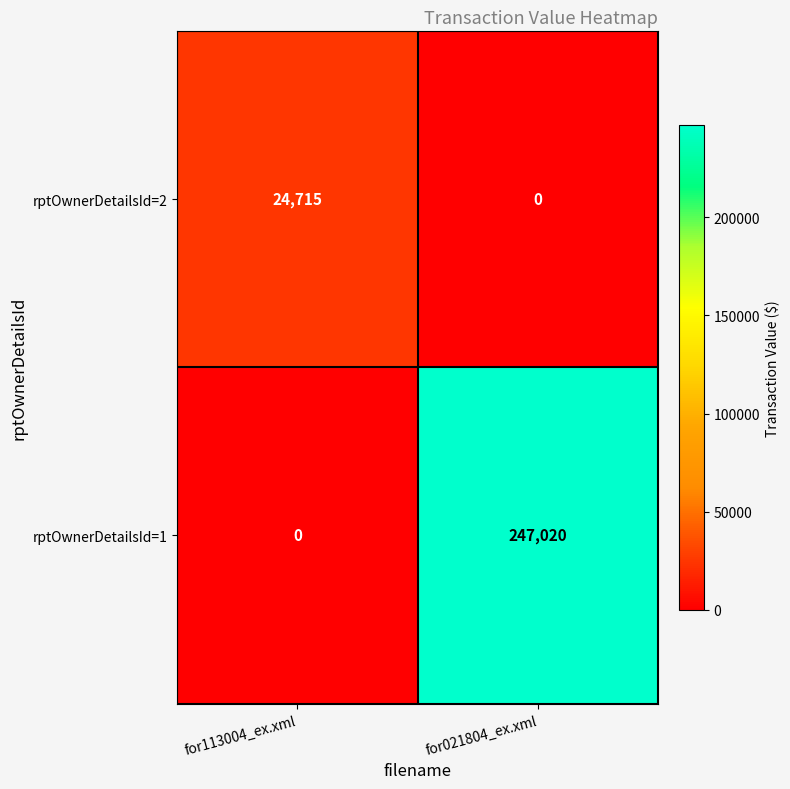

Count the number of categories in the chart.

2